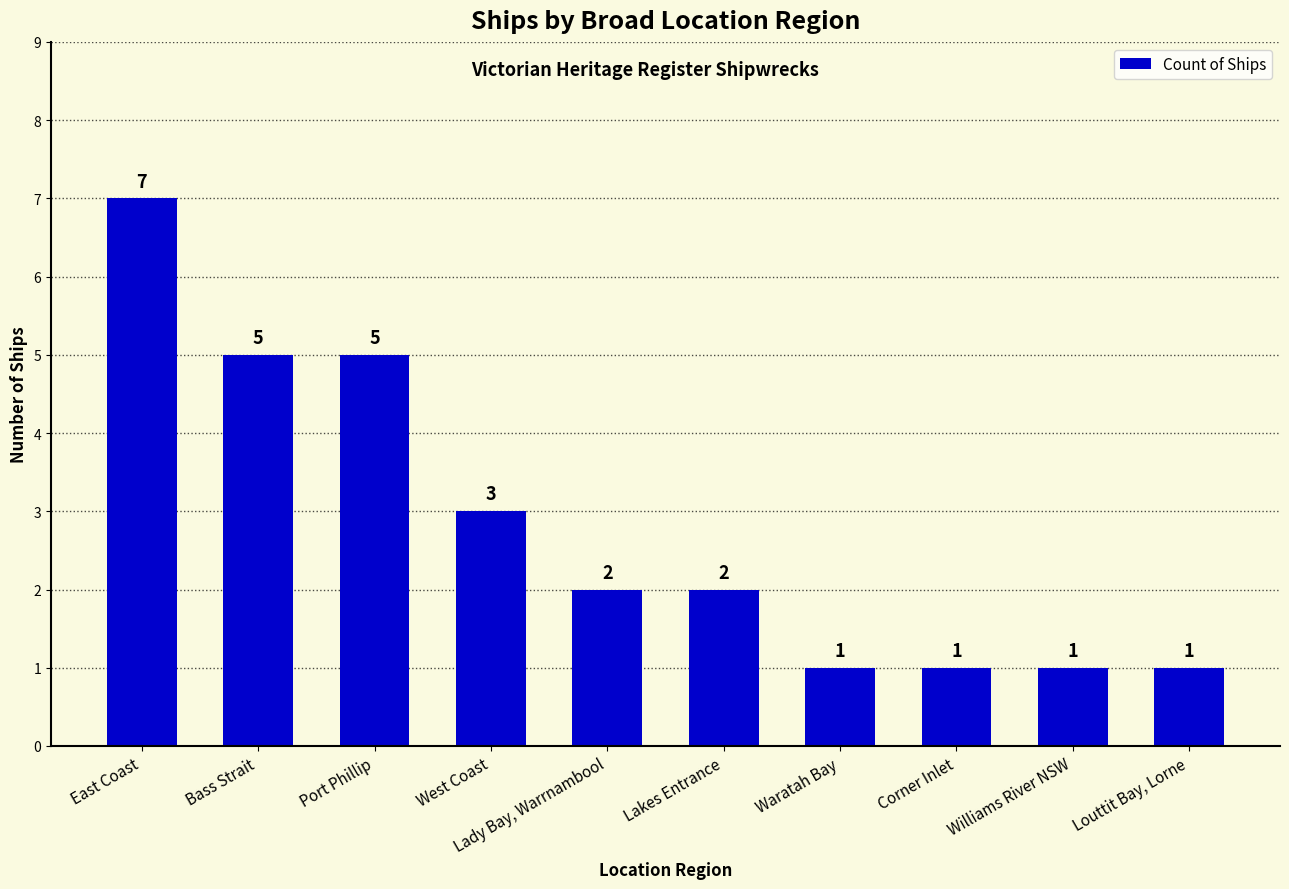

What is the sum of all values?

28